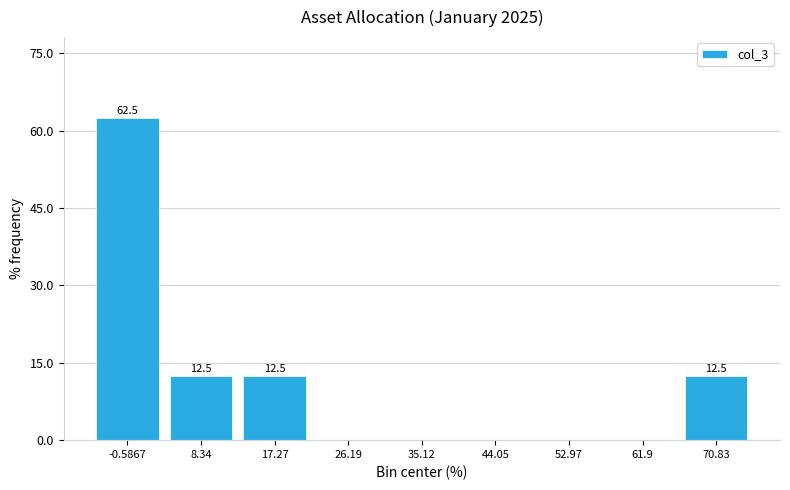

Which range on the x-axis has the tallest bar?

-5 to 4